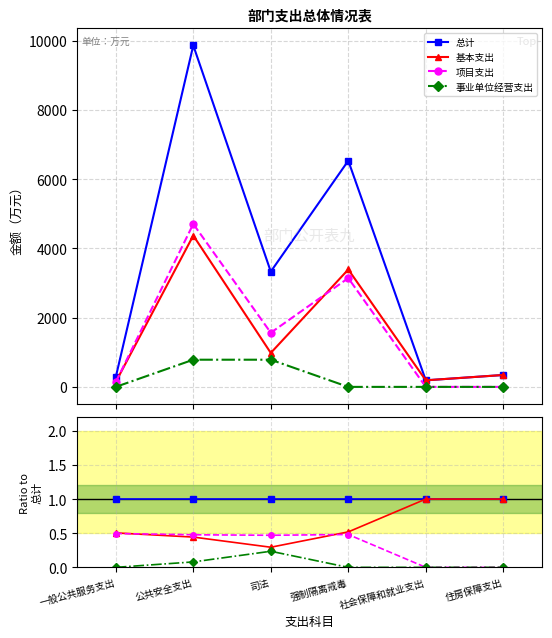

What is the difference between the highest and lowest values at 一般公共服务支出?

1.0